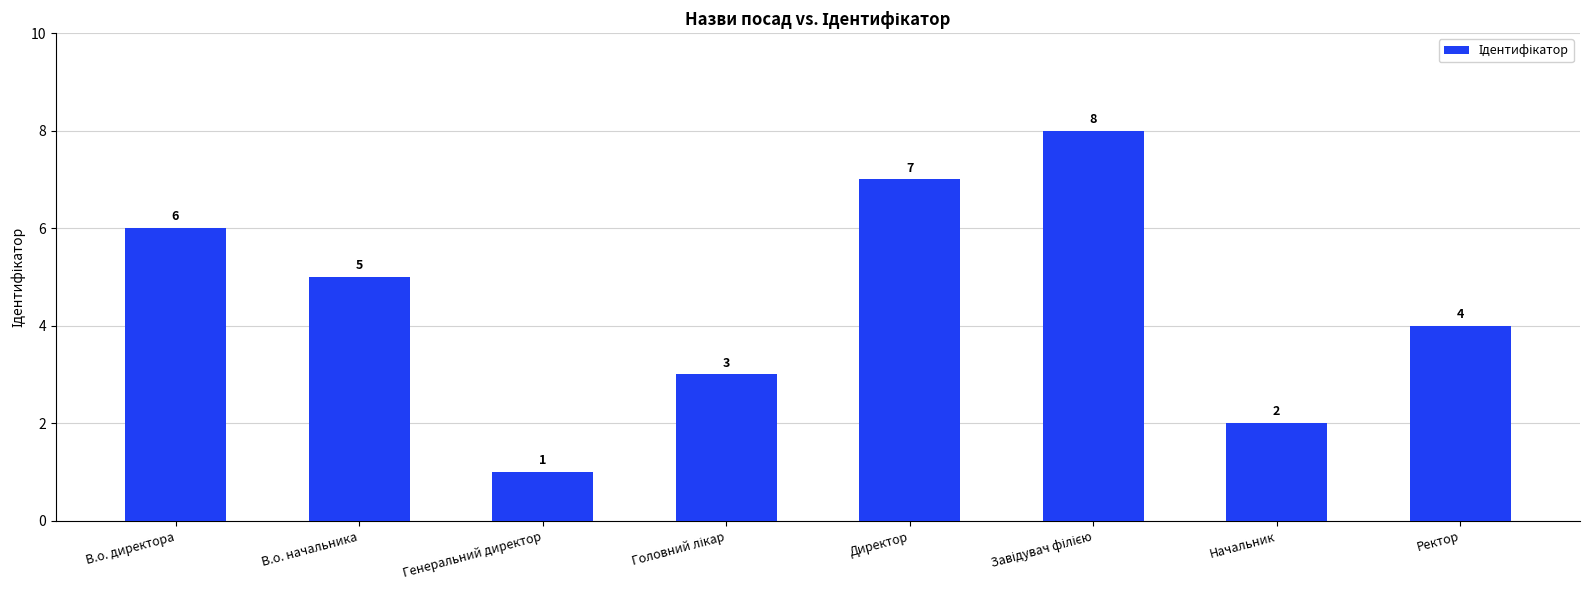

At which category does the chart reach its minimum across all series?

Генеральний директор